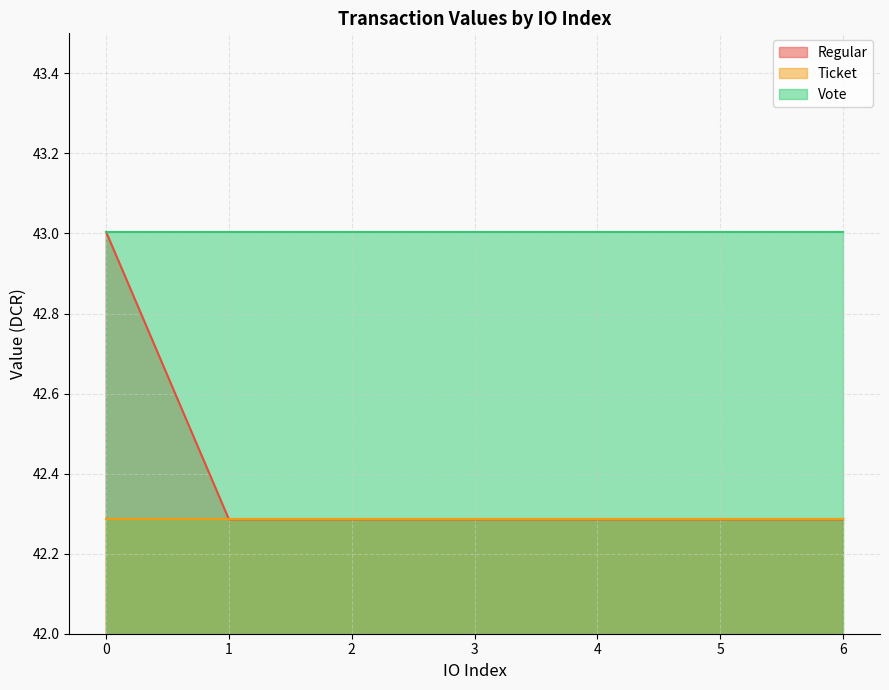

What is the maximum value for Regular?

43.0